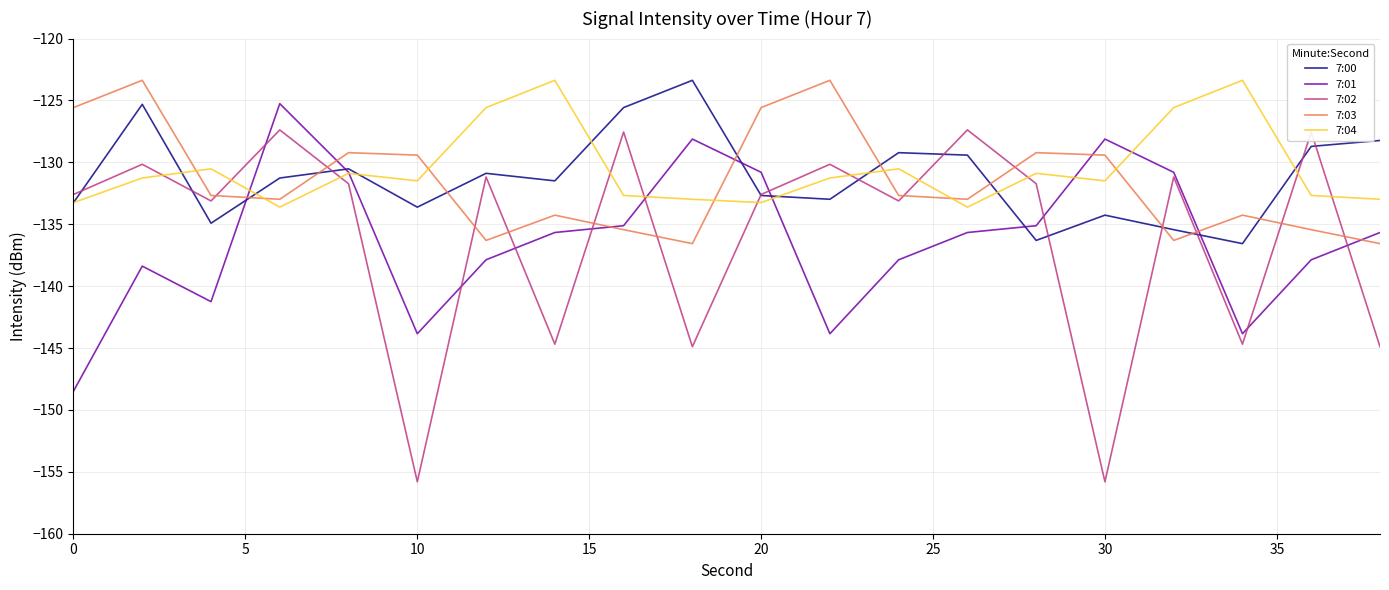

True or false: 7:04 has more than 1 points higher than both neighbors.

True